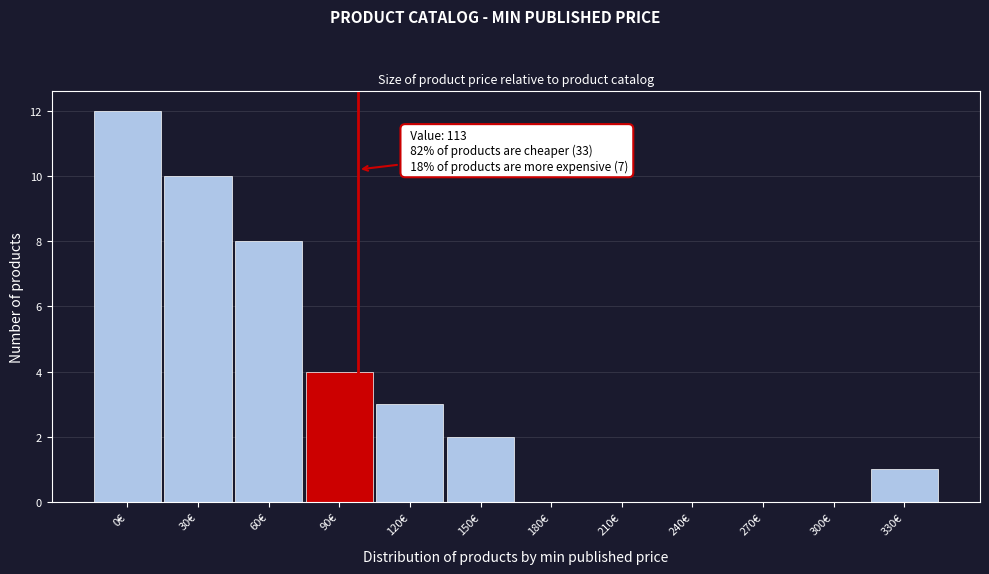

Reading left to right, extract all data points from this chart.

0€=12	30€=10	60€=8	90€=4	120€=3	150€=2	180€=0	210€=0	240€=0	270€=0	300€=0	330€=1